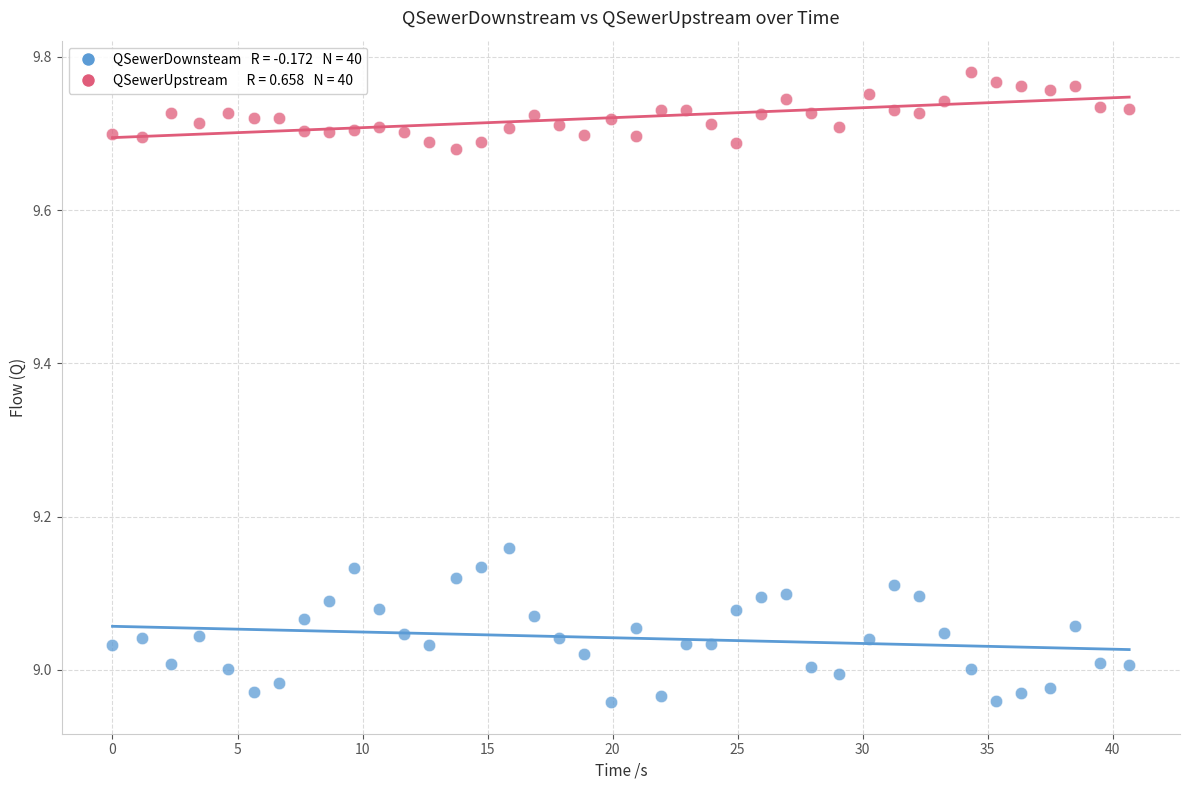

Across all data points, what is the range of Y values (max minus min)?

0.8